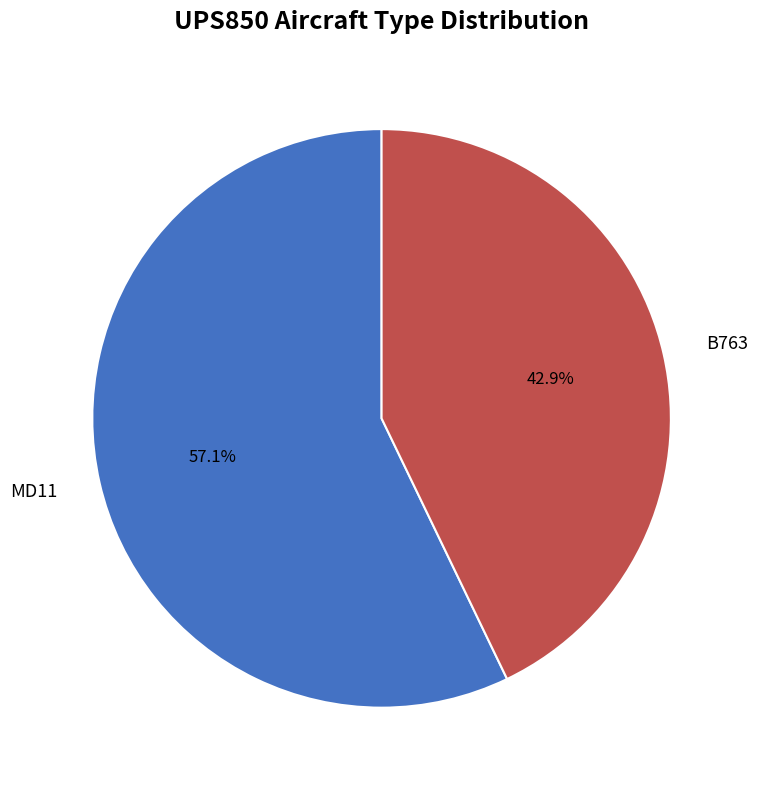

The B763 slice represents 43% of the pie. True or false?

True